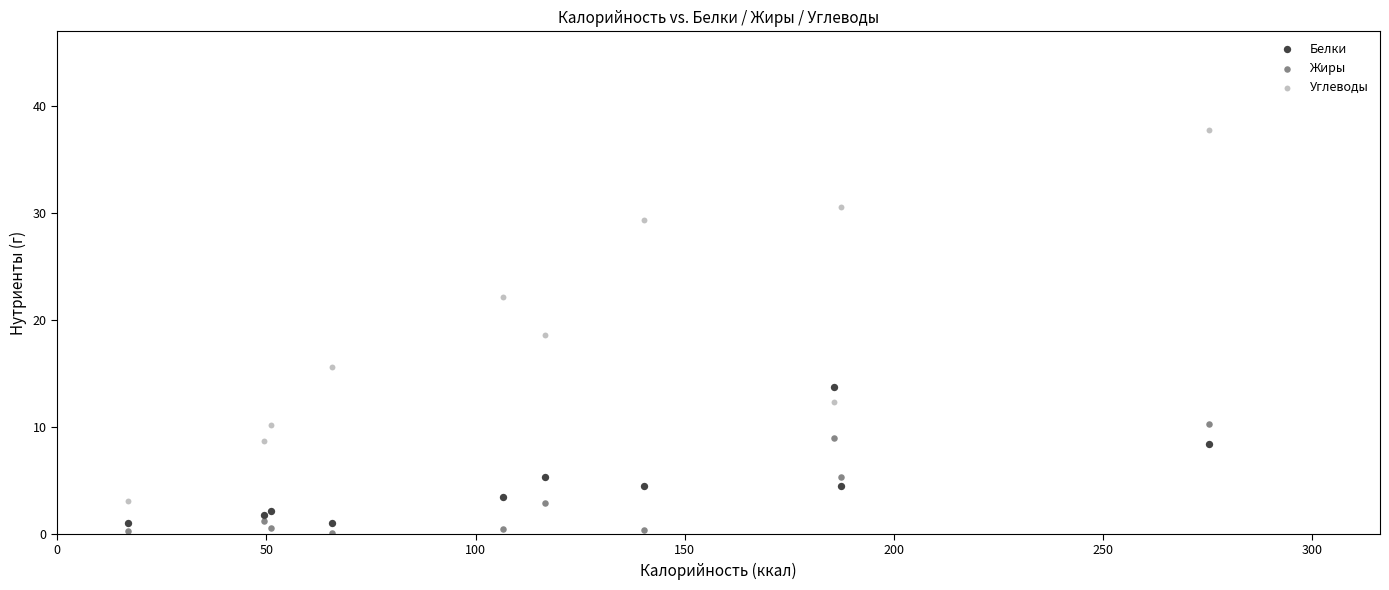

Across all series, what Y value is closest to 18?

18.6